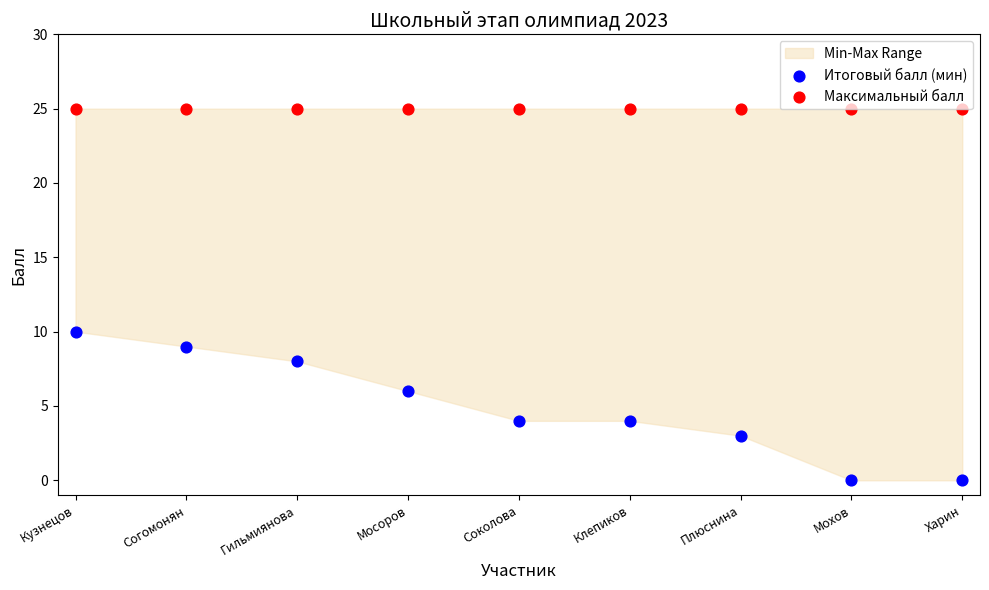

Is the value of Итоговый балл (мин) at Гильмиянова greater than the value of Максимальный балл at Согомонян?

No